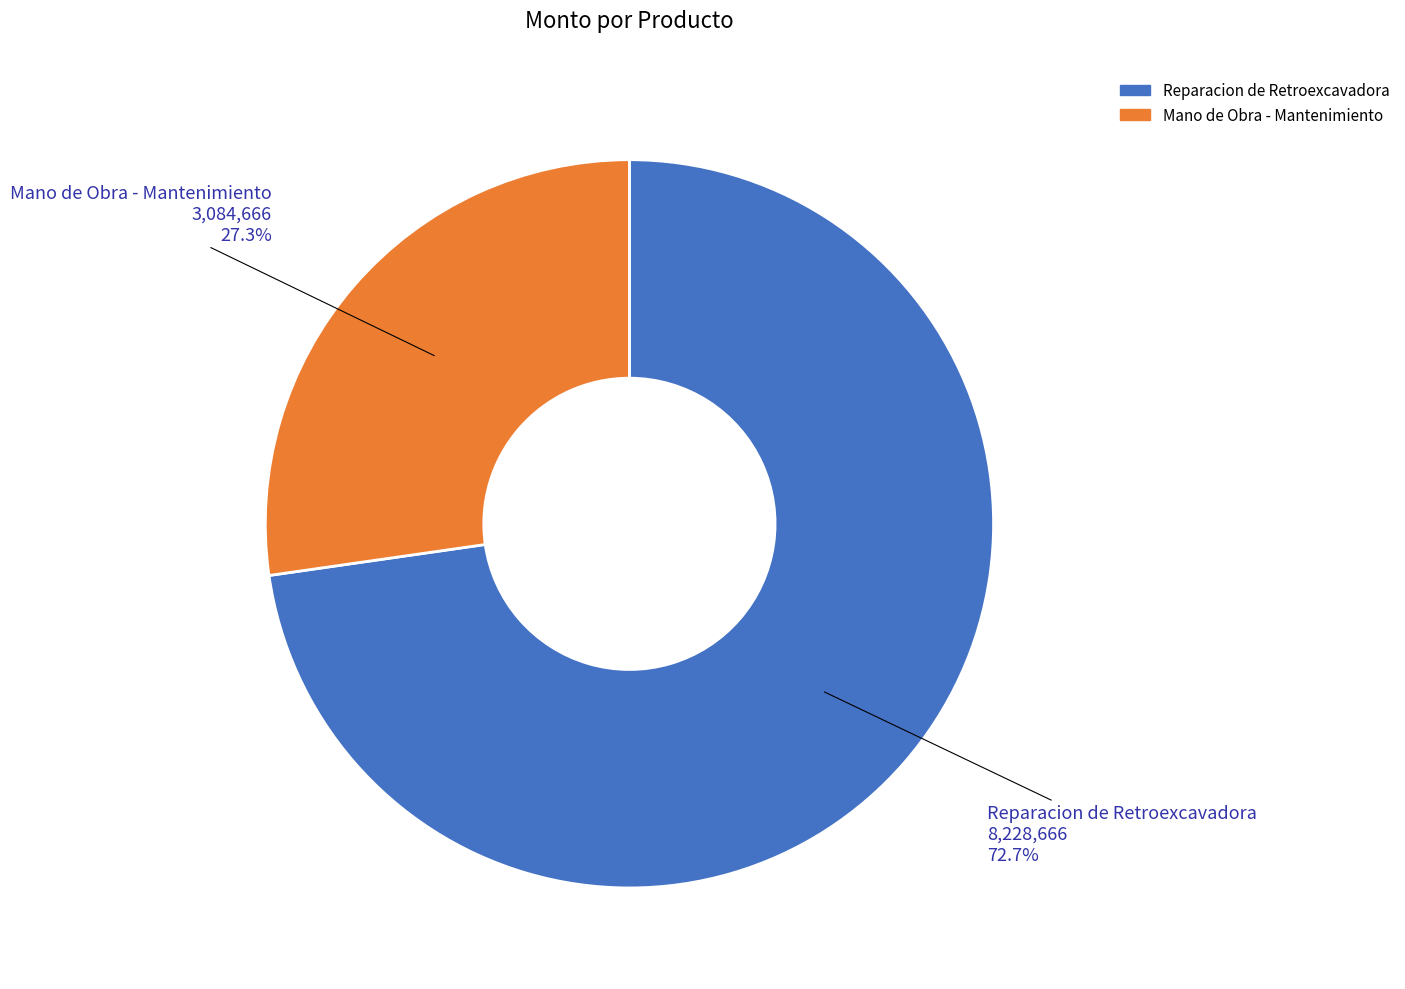

Is the sum of Reparacion de Retroexcavadora and Mano de Obra - Mantenimiento greater than half?

Yes